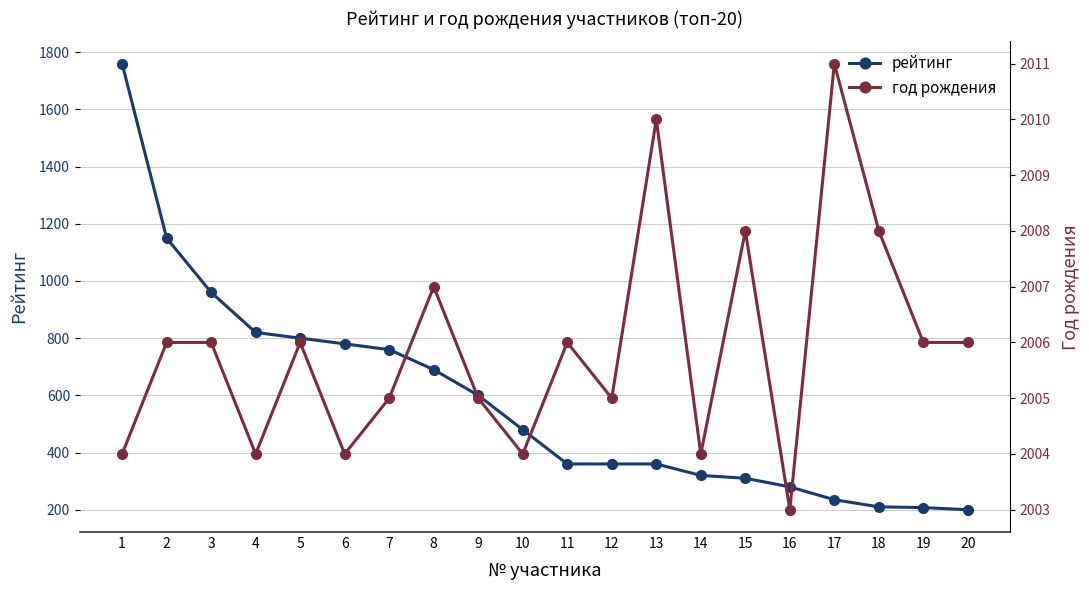

The год рождения series shows 2004.0 at 6. True or false?

True